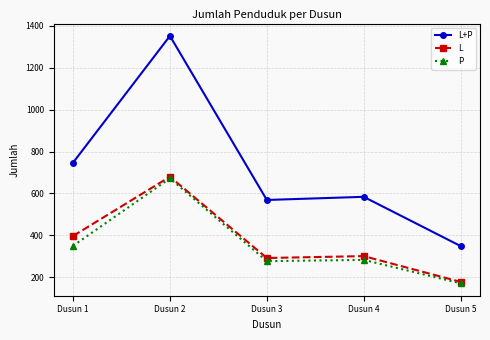

At which category is the sum across all series the highest?

Dusun 2